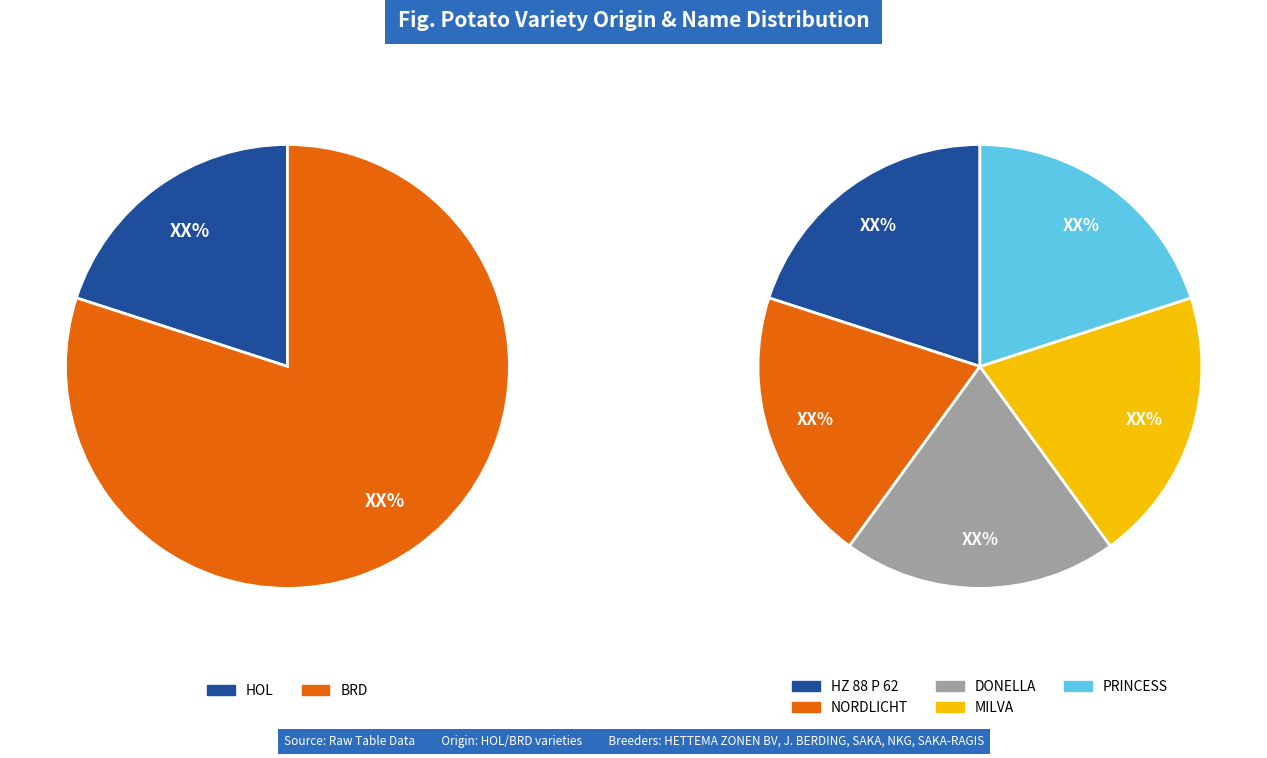

Count the number of slices in the pie.

5